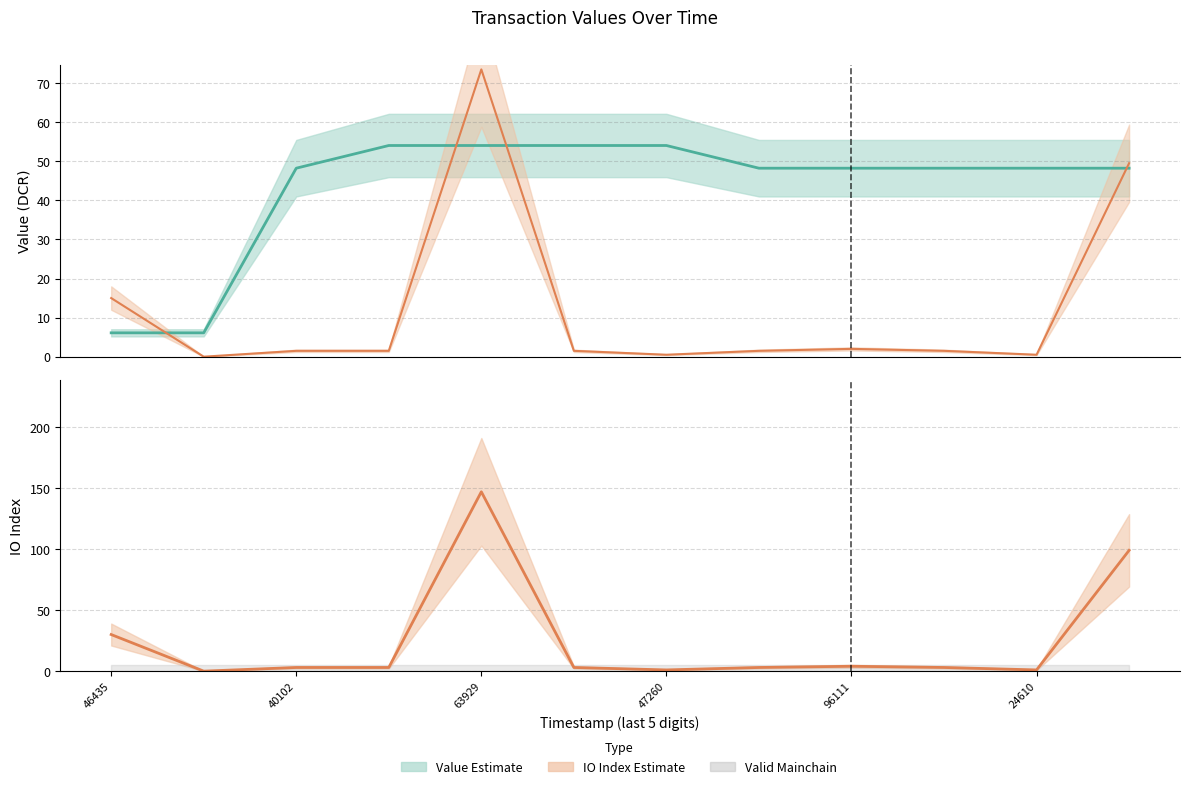

The IO Index (scaled) series shows 0.9 at 24610. True or false?

False